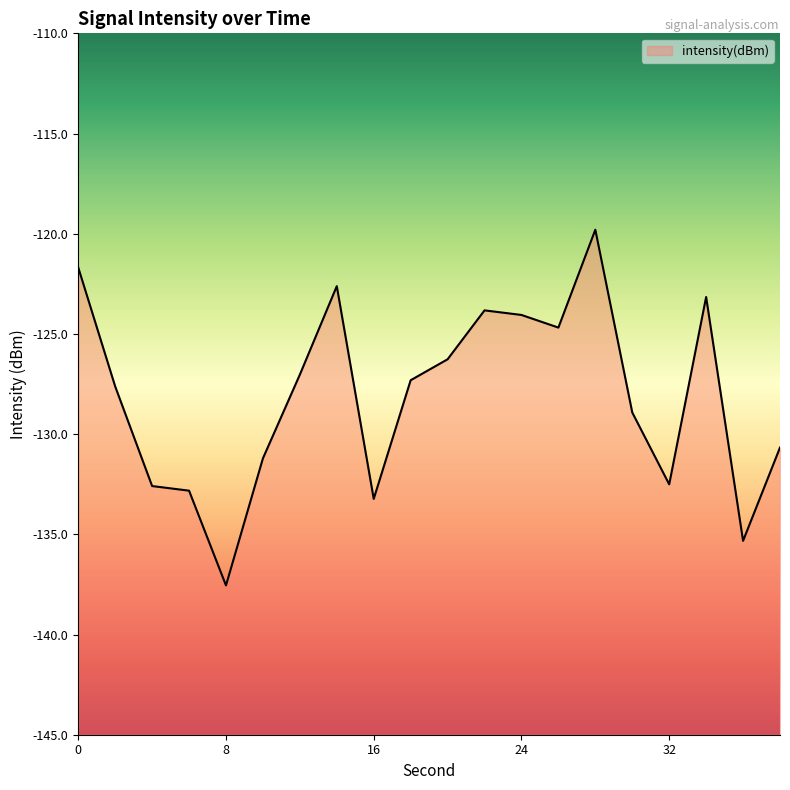

What is the sum of the values at 26 and 38?

-255.4